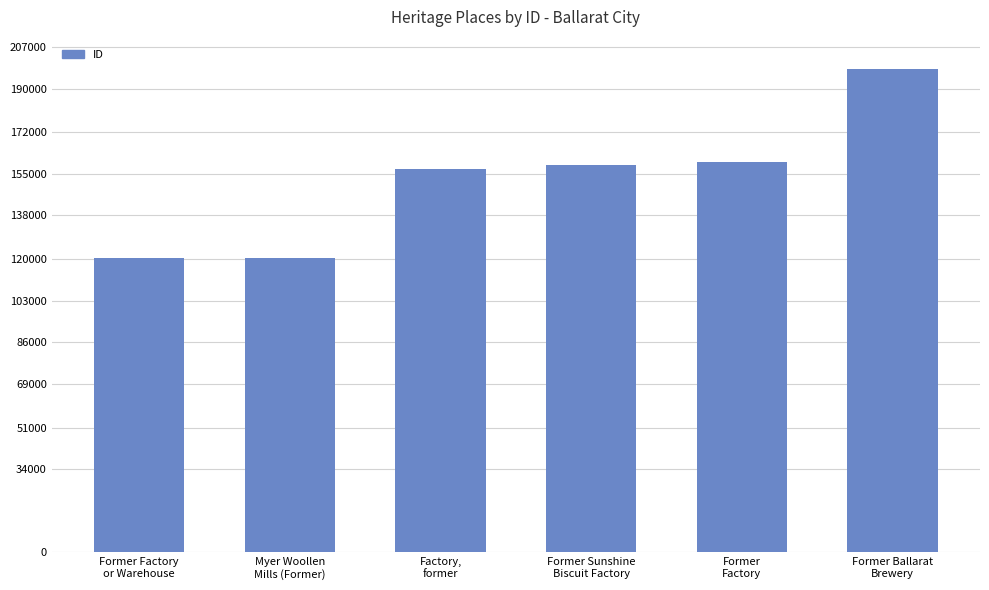

What is the label of the 2nd bar from the right?

Former
Factory